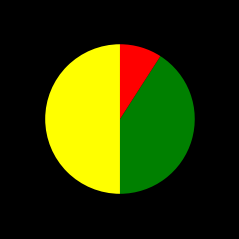

How many slices are in this pie chart?

3